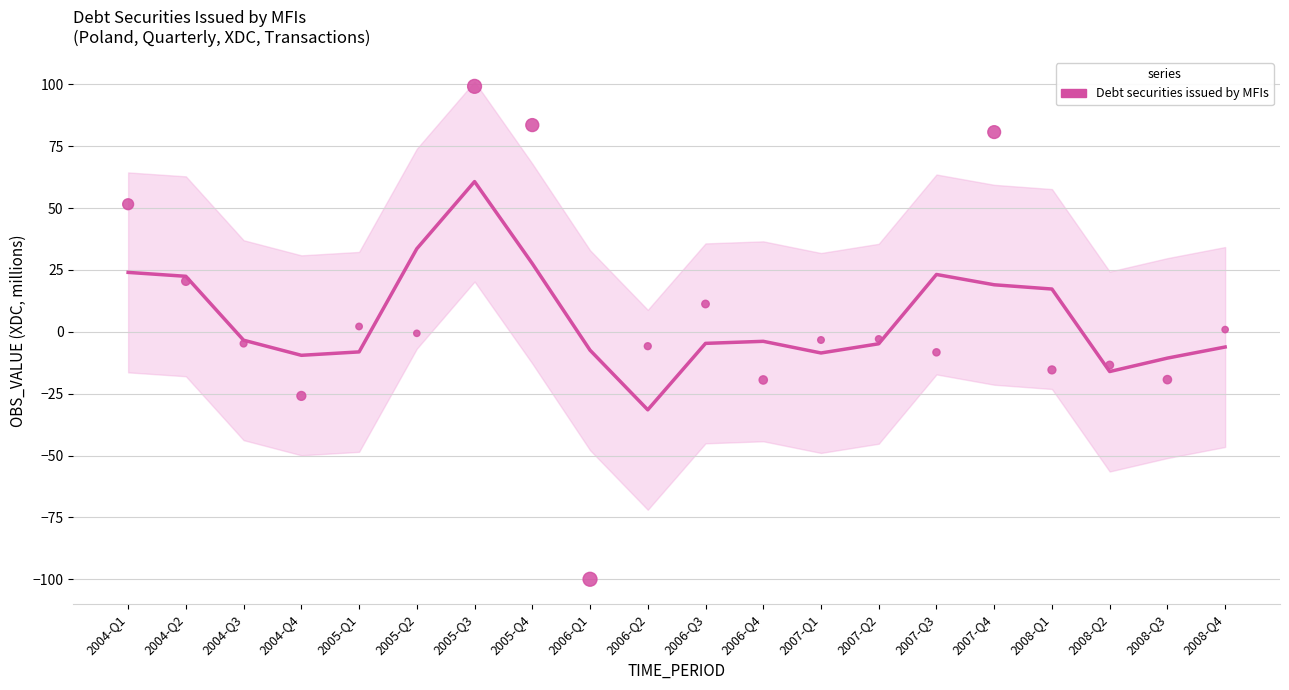

What is the change in value from 2004-Q4 to 2008-Q1?

+26.8